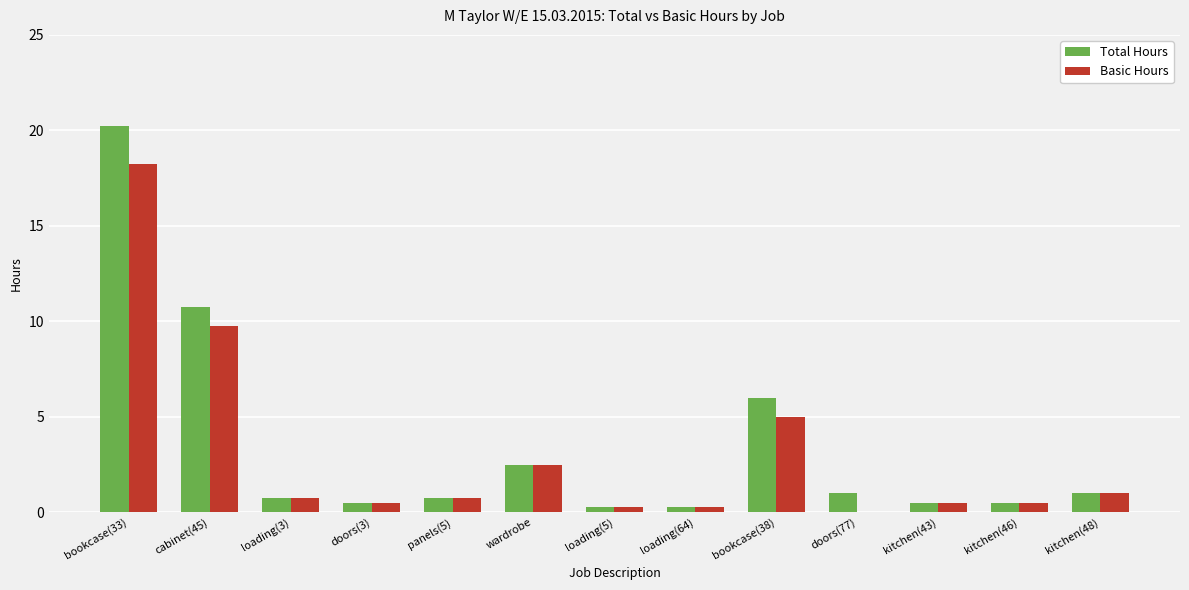

Which category has the highest value across all series?

bookcase(33)